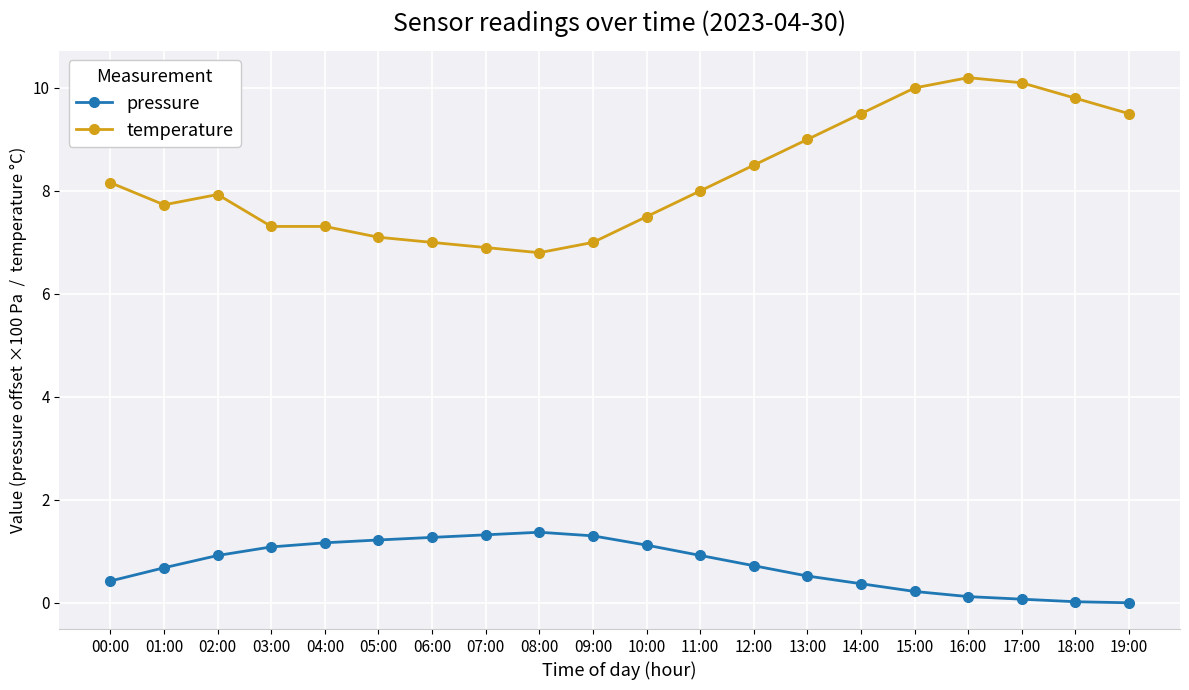

What is the sum of all temperature values?

165.3